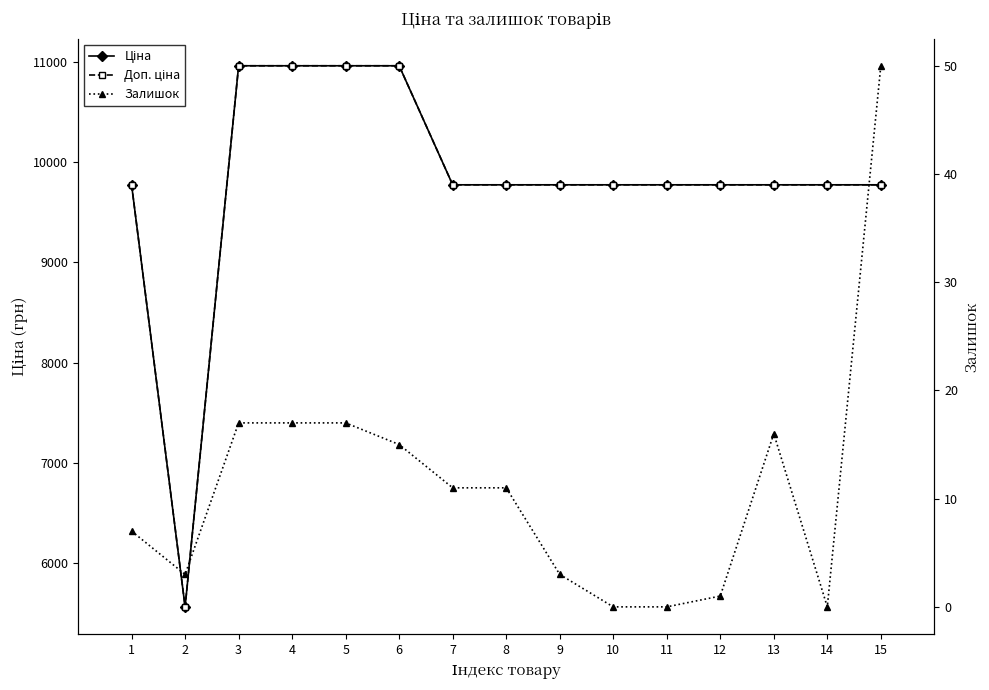

What is the value of the Залишок point at the 5th from the left?

17.0